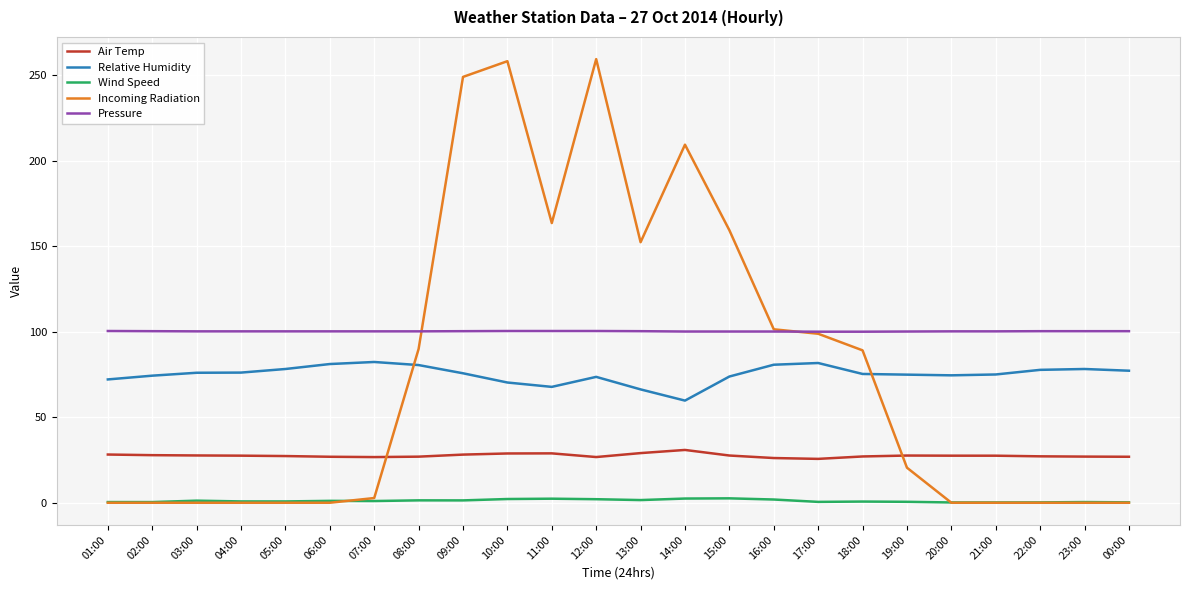

Rank the series by their maximum value, from lowest to highest.

Wind Speed, Air Temp, Relative Humidity, Pressure, Incoming Radiation